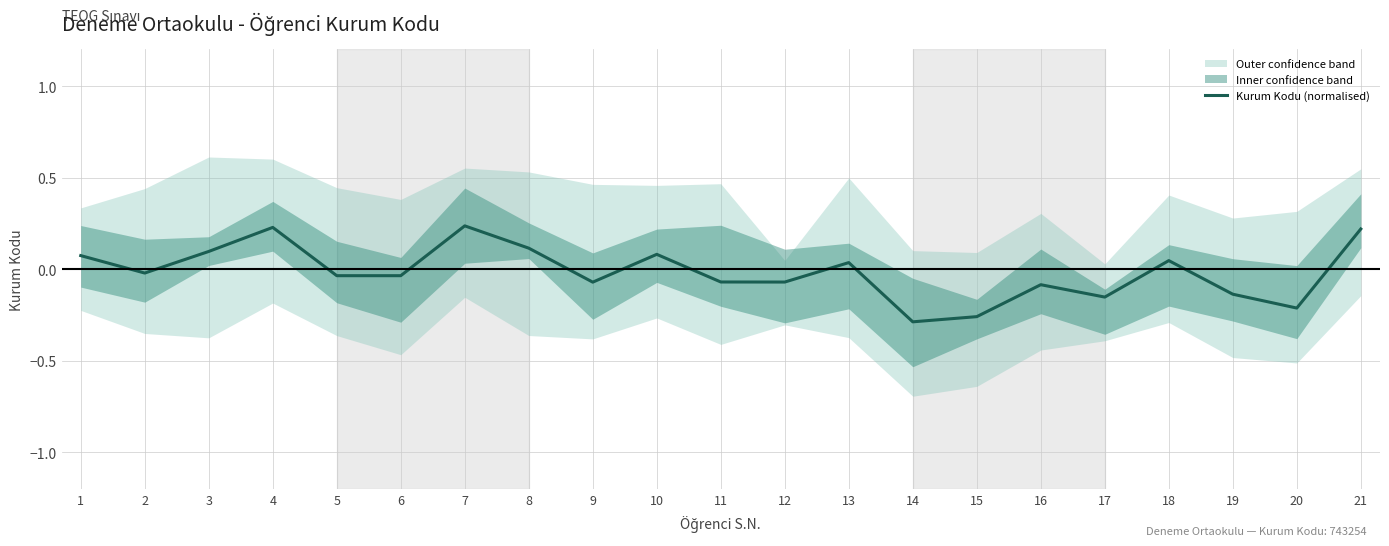

How many negative values are there?

12